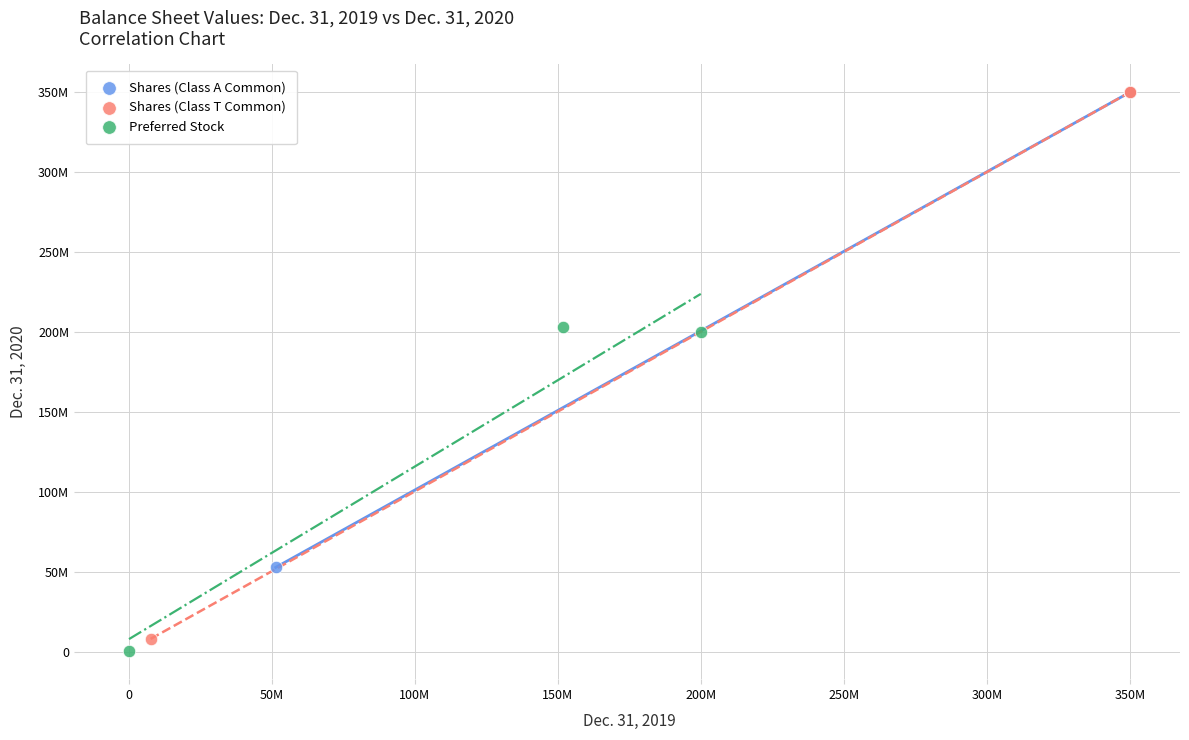

Which series has the widest spread of Y values?

Shares (Class T Common)